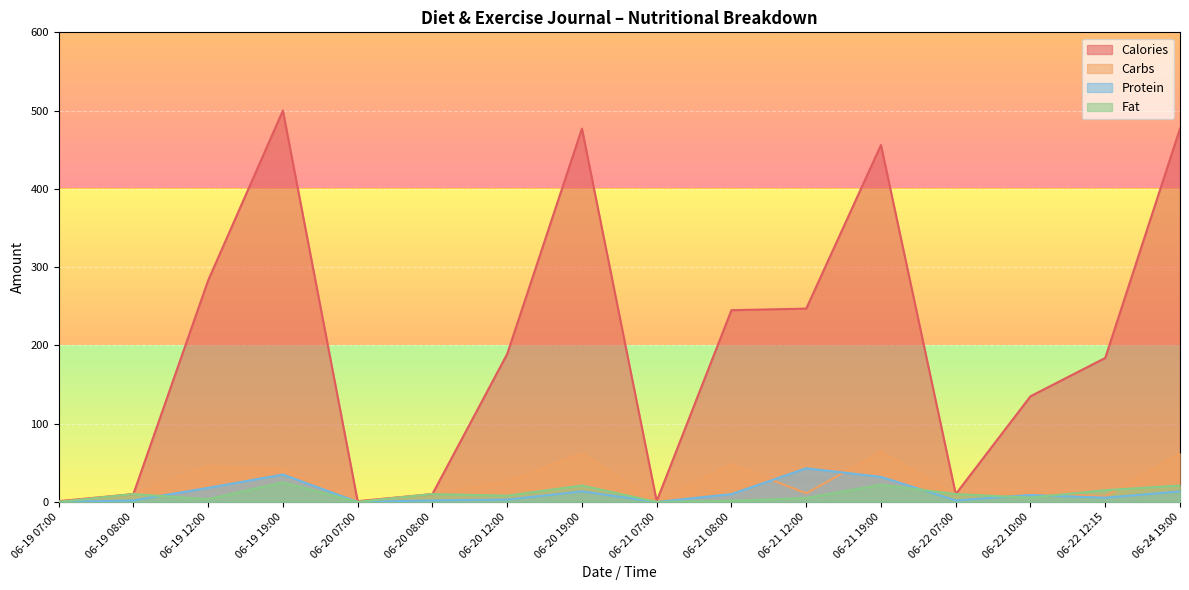

How many distinct data groups are displayed?

4